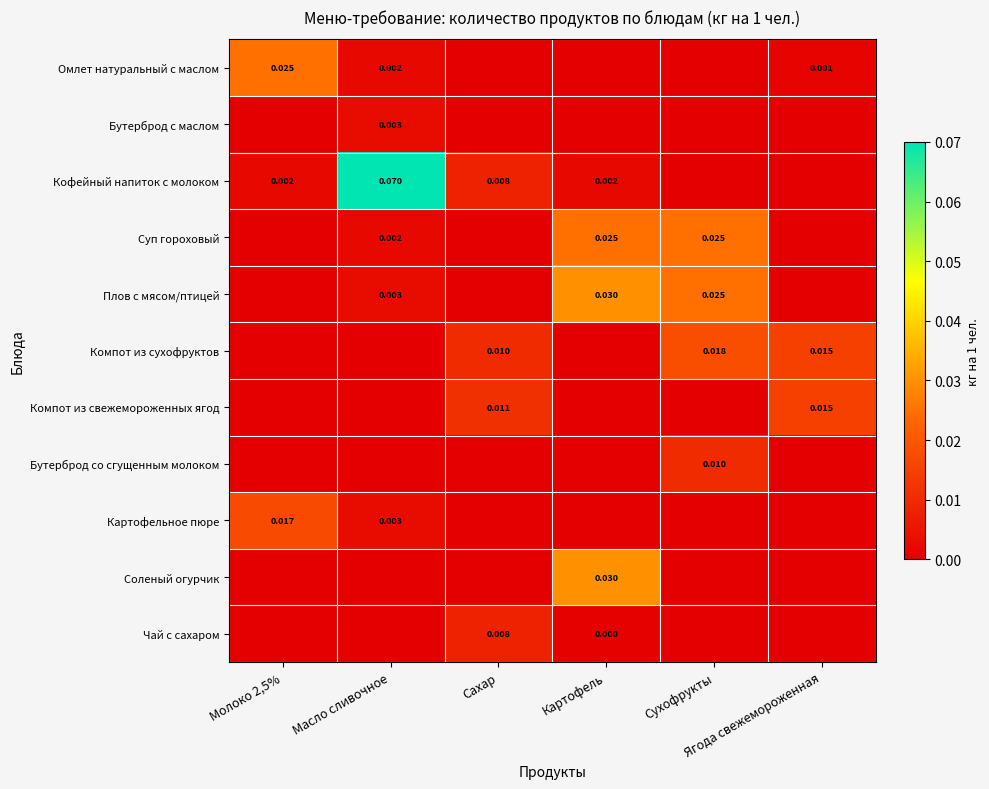

Which series has the largest total across all categories?

Кофейный напиток с молоком